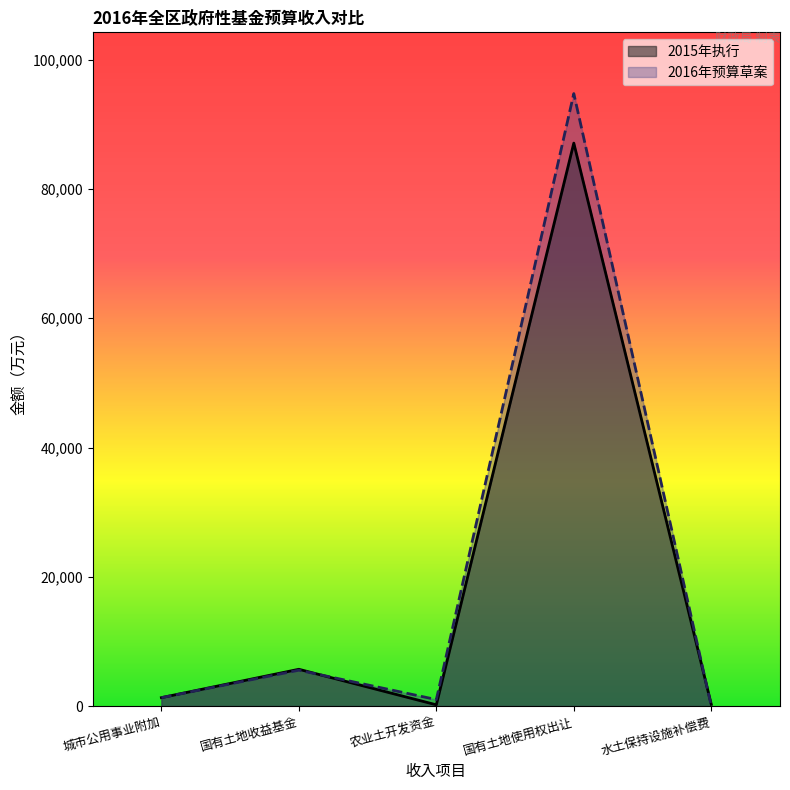

Where is the first local maximum for 2015年执行?

国有土地收益基金